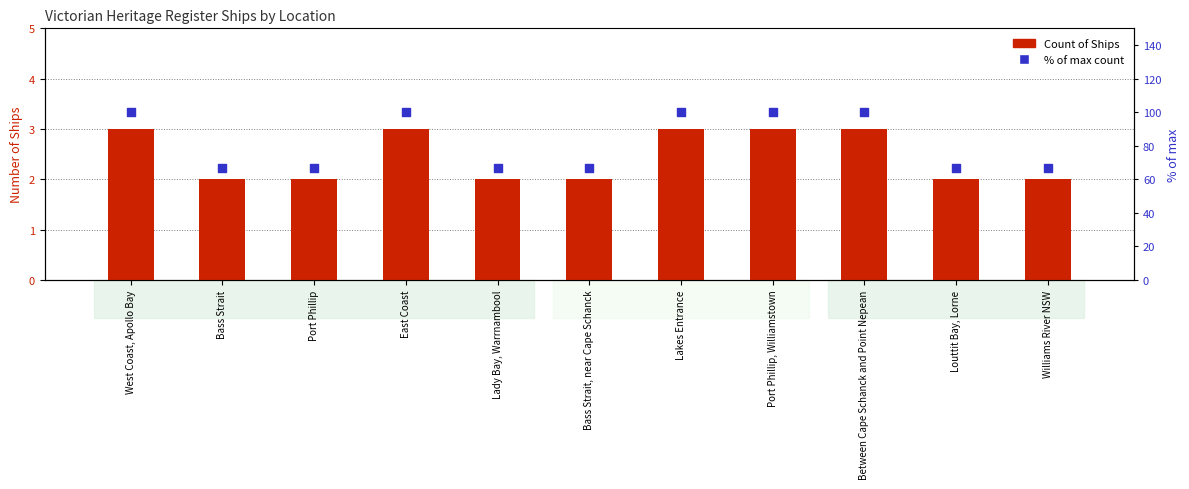

Is the value of % of max count at Louttit Bay, Lorne greater than the value of Count of Ships at Lakes Entrance?

Yes